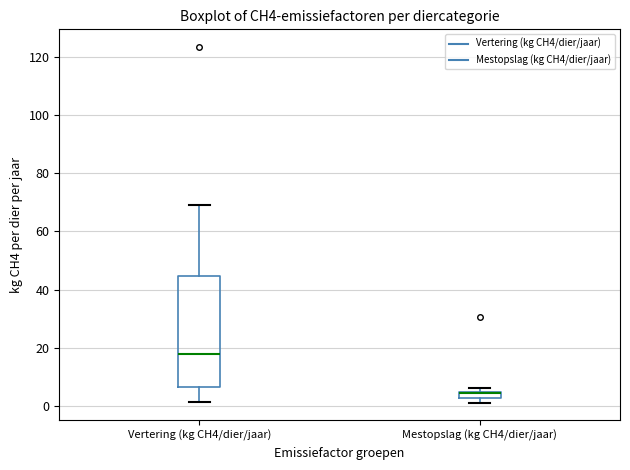

Comparing the boxes themselves (not the whiskers), which one is the tallest?

Vertering (kg CH4/dier/jaar)